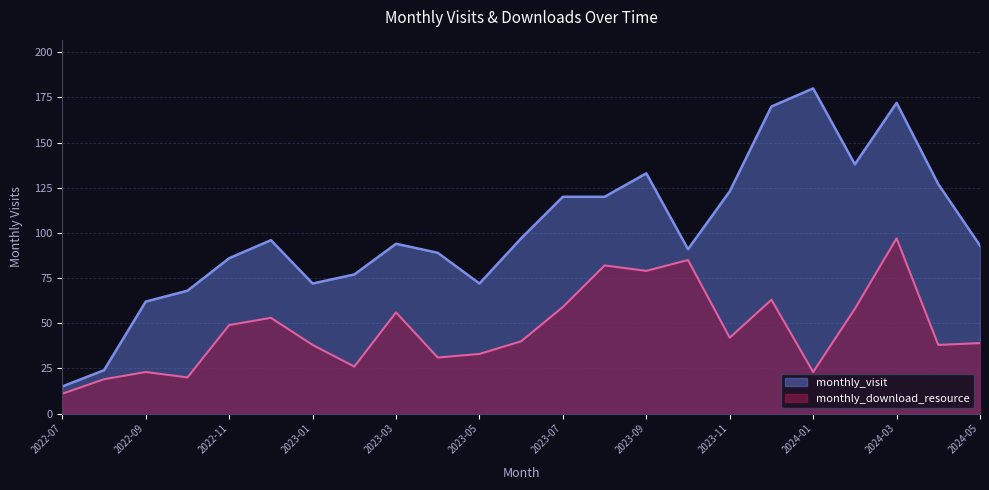

Reading left to right, list all the values displayed in this chart.

monthly_visit: 2022-07=15	2022-08=24	2022-09=62	2022-10=68	2022-11=86	2022-12=96	2023-01=72	2023-02=77	2023-03=94	2023-04=89	2023-05=72	2023-06=97	2023-07=120	2023-08=120	2023-09=133	2023-10=91	2023-11=123	2023-12=170	2024-01=180	2024-02=138	2024-03=172	2024-04=127	2024-05=93
monthly_download_resource: 2022-07=11	2022-08=19	2022-09=23	2022-10=20	2022-11=49	2022-12=53	2023-01=38	2023-02=26	2023-03=56	2023-04=31	2023-05=33	2023-06=40	2023-07=59	2023-08=82	2023-09=79	2023-10=85	2023-11=42	2023-12=63	2024-01=23	2024-02=58	2024-03=97	2024-04=38	2024-05=39